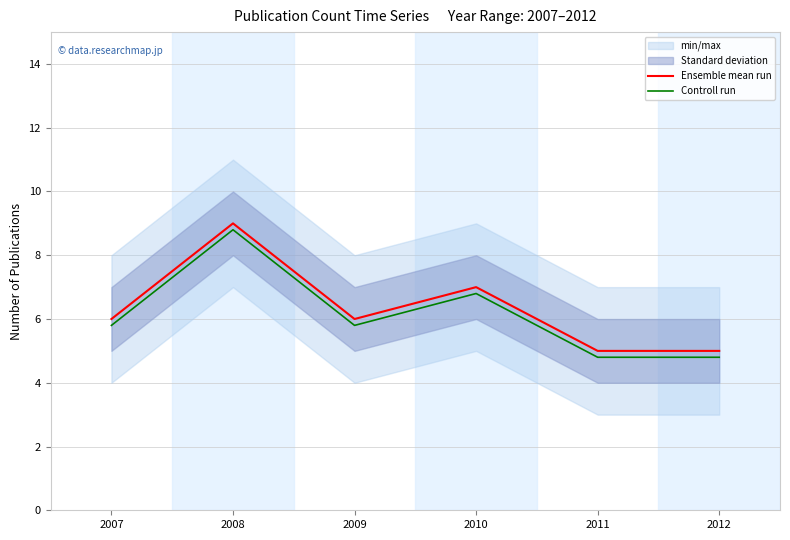

True or false: Controll run and Ensemble mean run intersect in this chart.

False